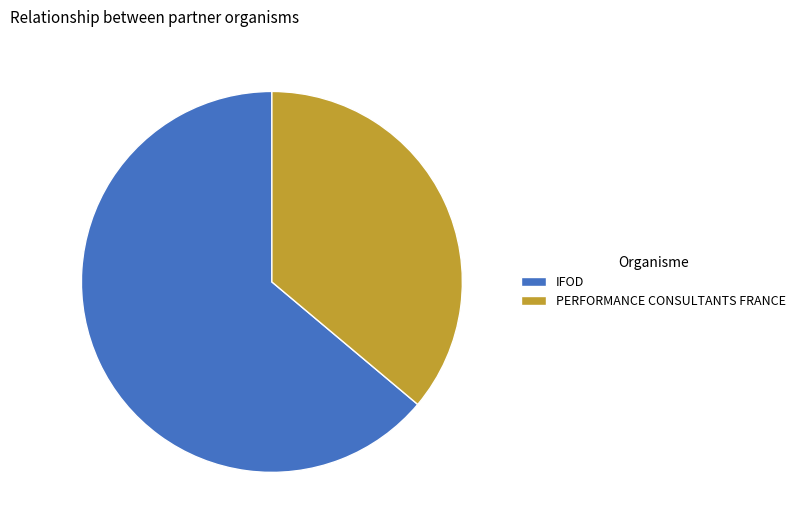

Approximately how many times larger is the value at PERFORMANCE CONSULTANTS FRANCE compared to IFOD?

0.6